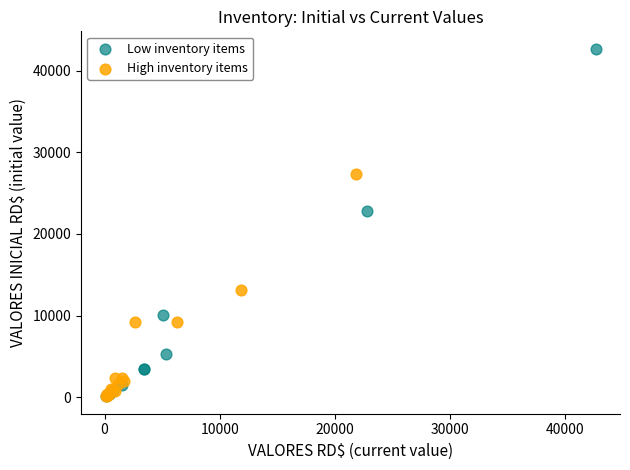

Which series contains the highest Y value?

Low inventory items